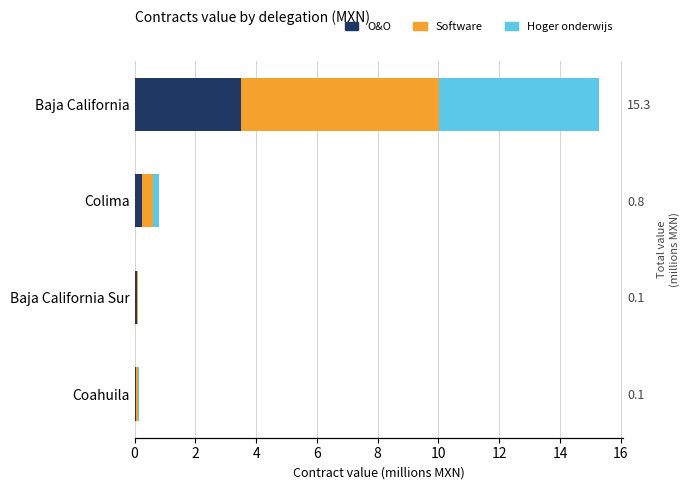

How many categories are shown in the chart?

4